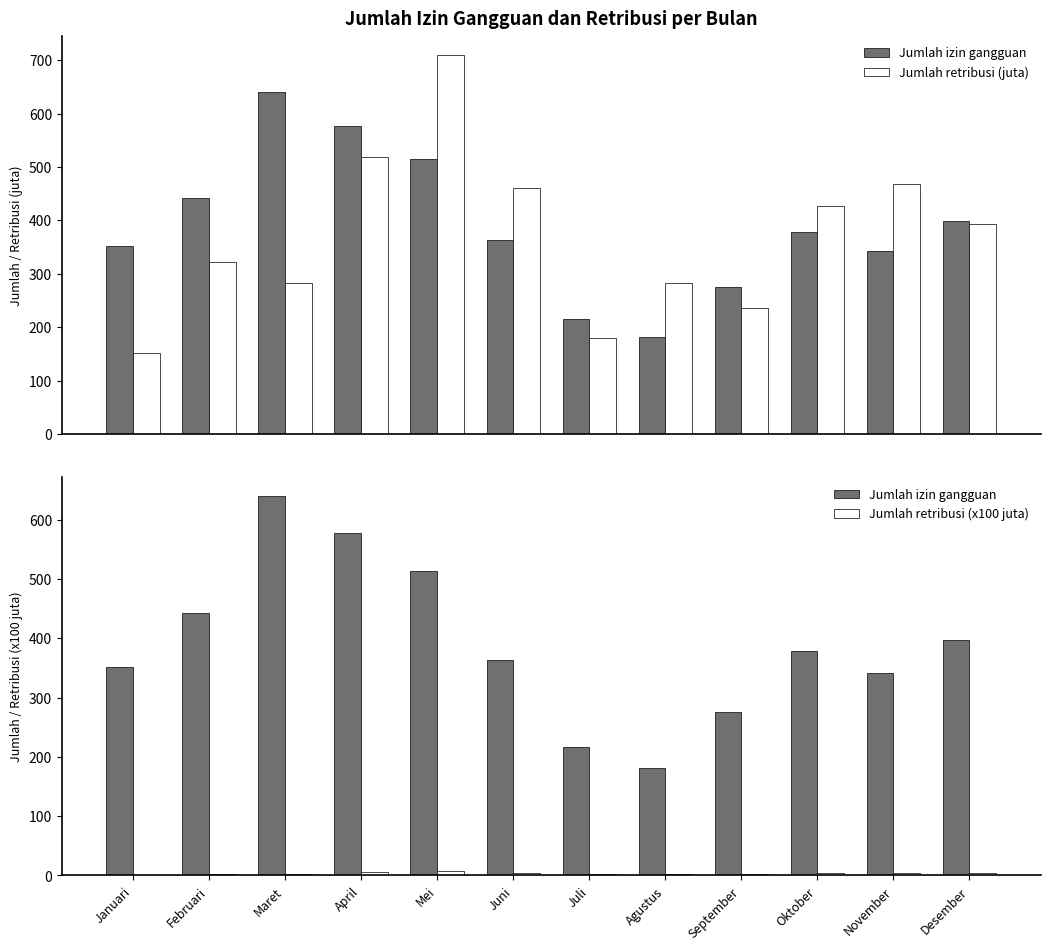

Reading left to right, transcribe all the data shown in this chart.

Jumlah izin gangguan: Januari=352.0	Februari=442.0	Maret=640.0	April=577.0	Mei=514.0	Juni=364.0	Juli=216.0	Agustus=181.0	September=275.0	Oktober=379.0	November=342.0	Desember=398.0
Jumlah retribusi (juta): Januari=151.8	Februari=322.1	Maret=281.8	April=518.2	Mei=710.6	Juni=461.5	Juli=179.4	Agustus=281.8	September=236.3	Oktober=426.4	November=467.3	Desember=392.5
Jumlah retribusi (x100 juta): Januari=1.5	Februari=3.2	Maret=2.8	April=5.2	Mei=7.1	Juni=4.6	Juli=1.8	Agustus=2.8	September=2.4	Oktober=4.3	November=4.7	Desember=3.9